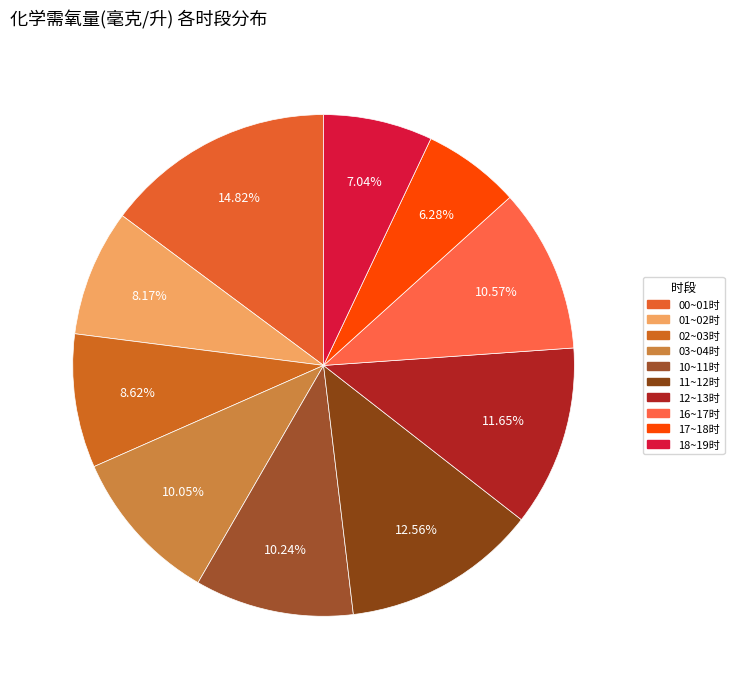

Between 02~03时 and 11~12时, which is larger?

11~12时